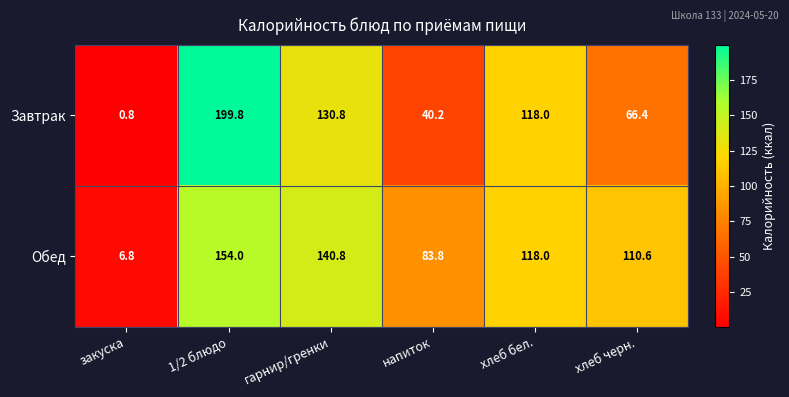

At which label does Обед first exceed 118?

1/2 блюдо